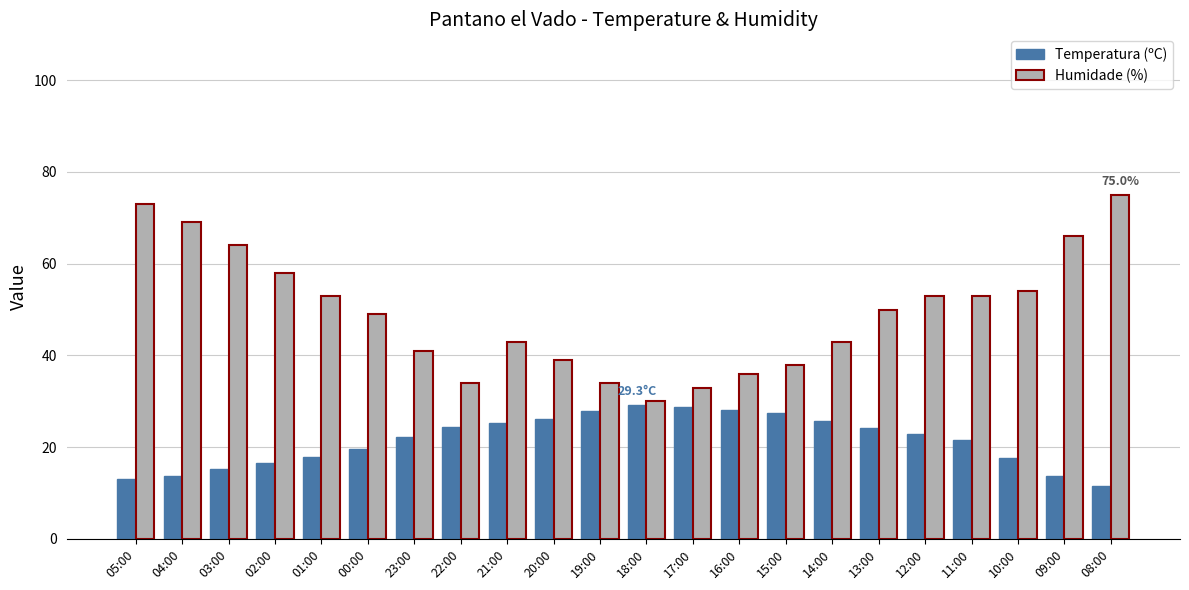

The Temperatura (ºC) series shows 18.1 at 18:00. True or false?

False